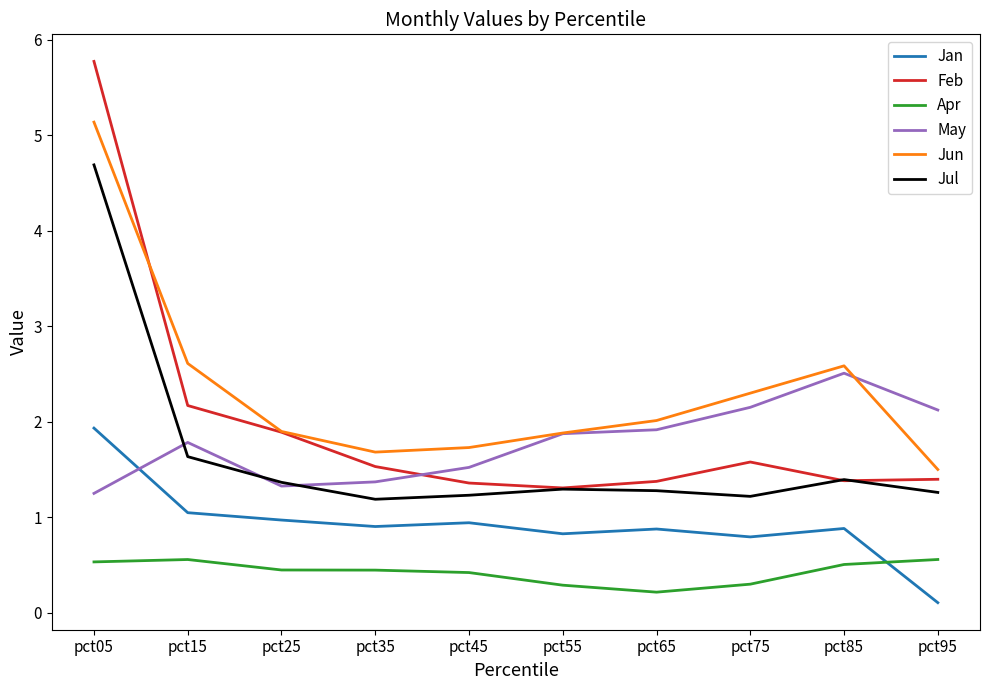

Count the number of data series in this chart.

6